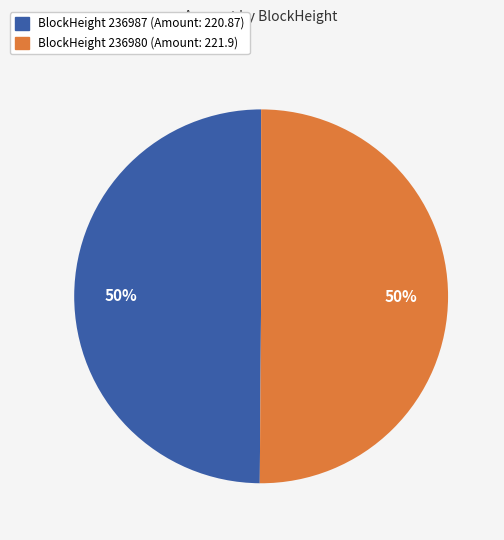

To the nearest percent, what is the average slice percentage?

50%